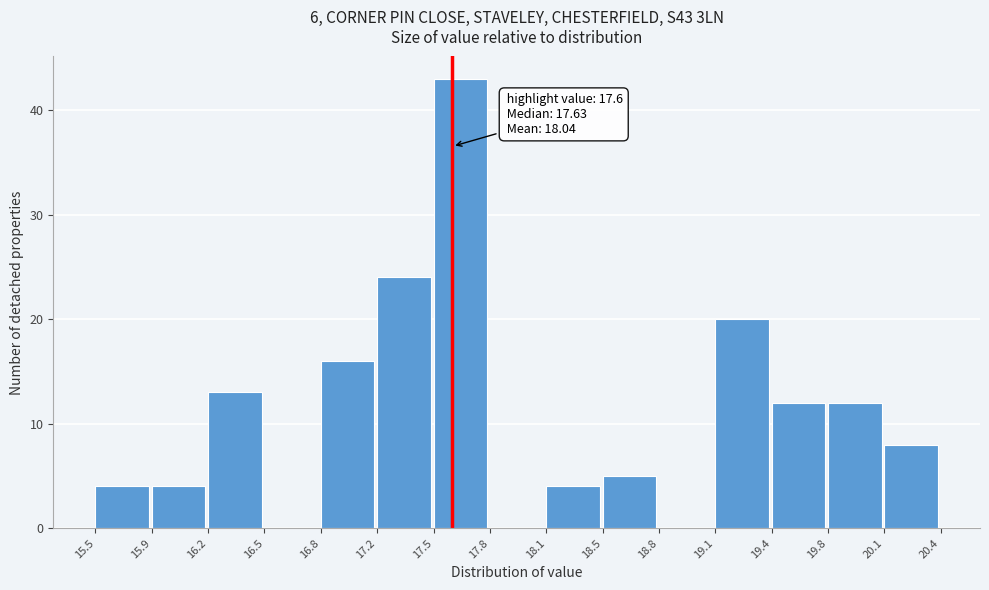

Over which range of the x-axis is the bar tallest?

17.5 to 17.8